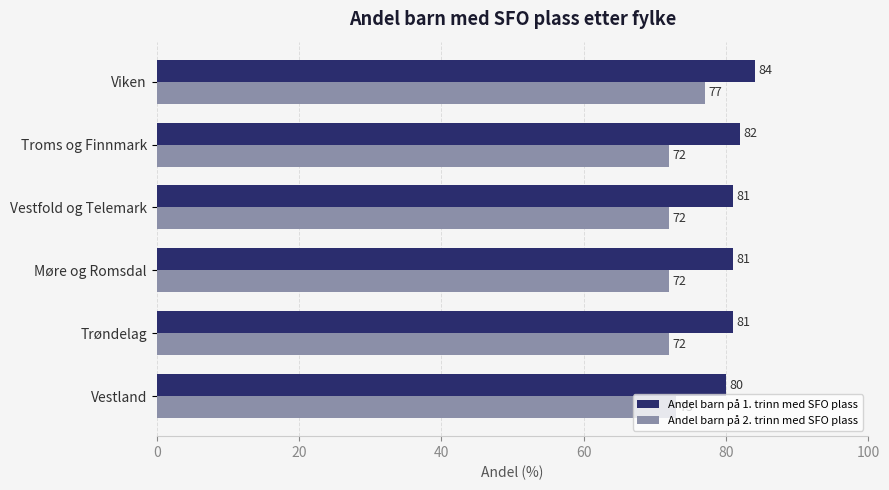

Which series has the widest spread of values?

Andel barn på 2. trinn med SFO plass